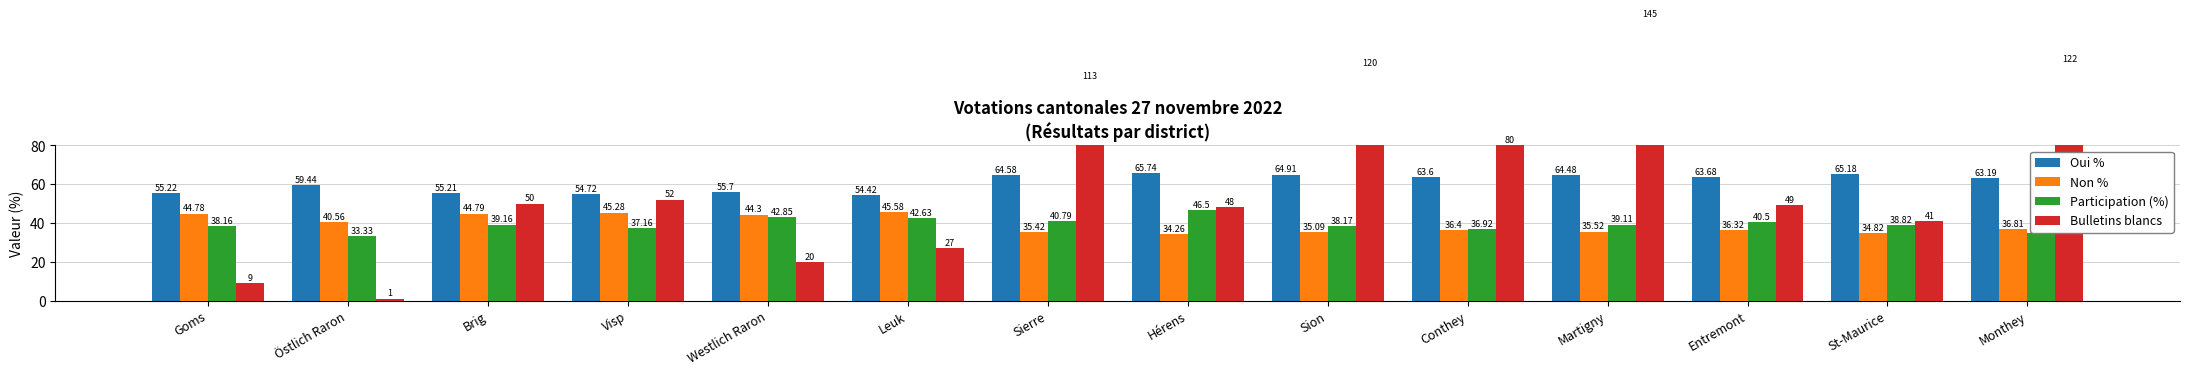

What is the sum of all Non % values?

549.9